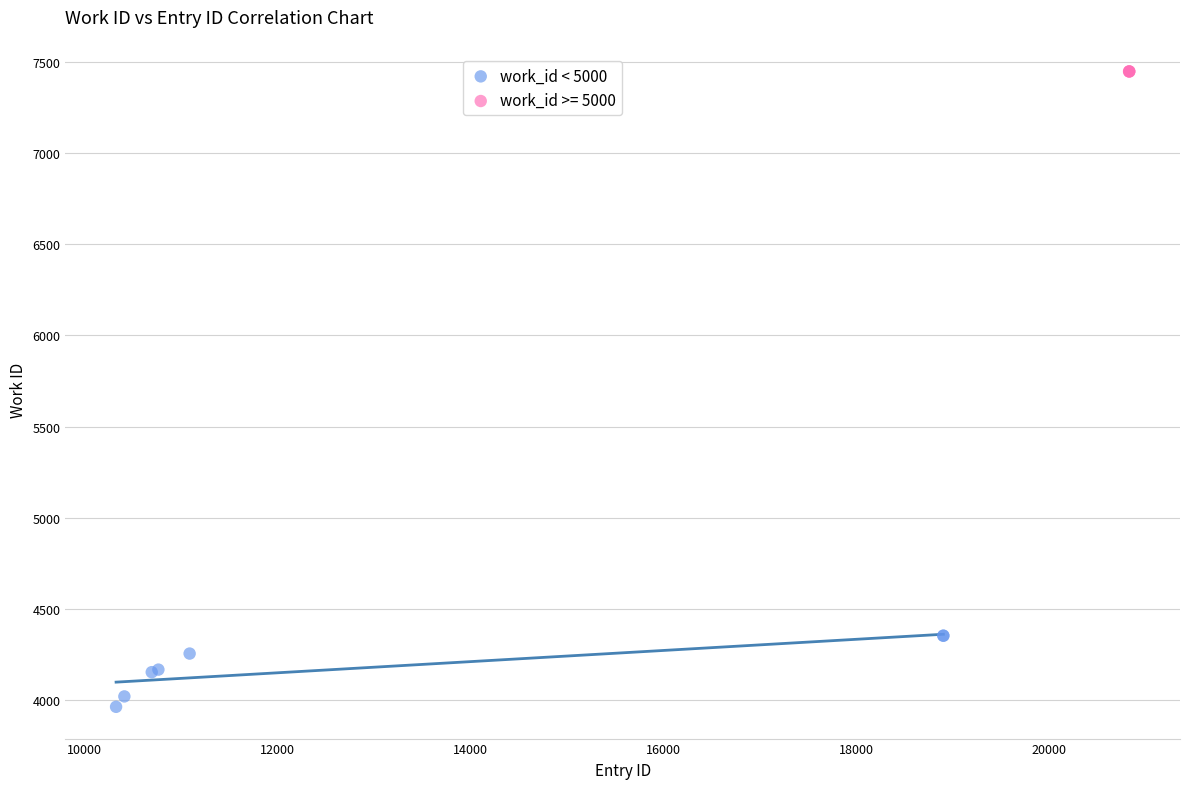

Which series contains the lowest Y value?

work_id < 5000